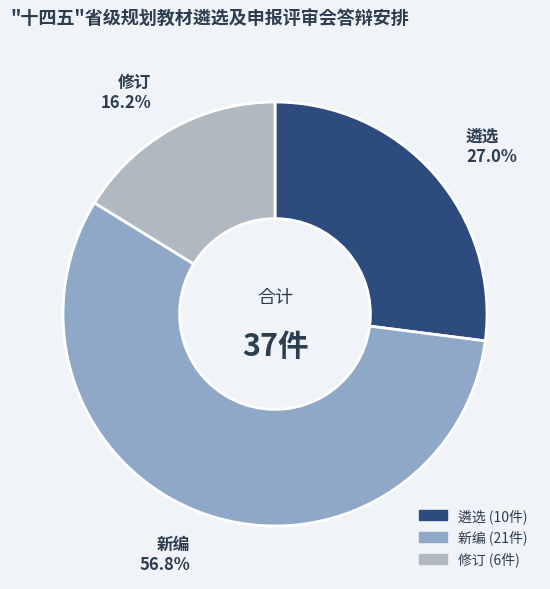

The 遴选 slice represents 38% of the pie. True or false?

False